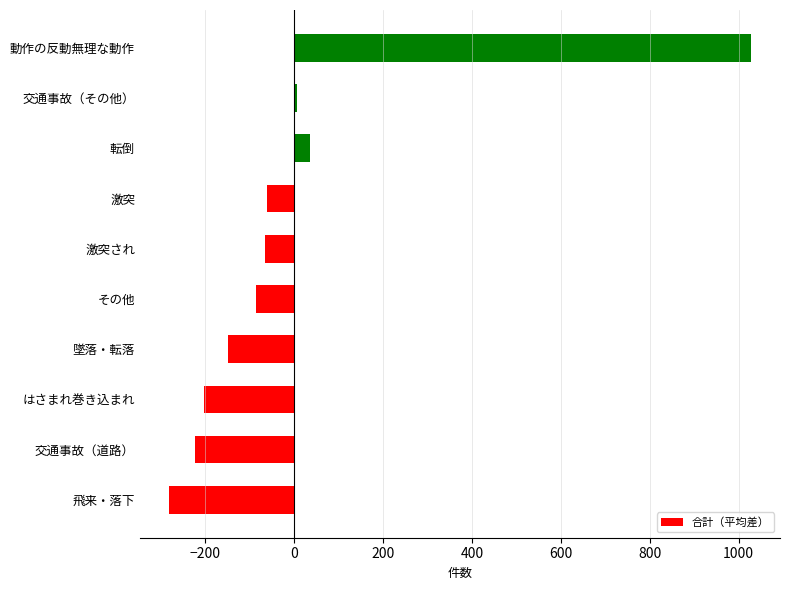

Which category has the highest value across all series?

動作の反動無理な動作